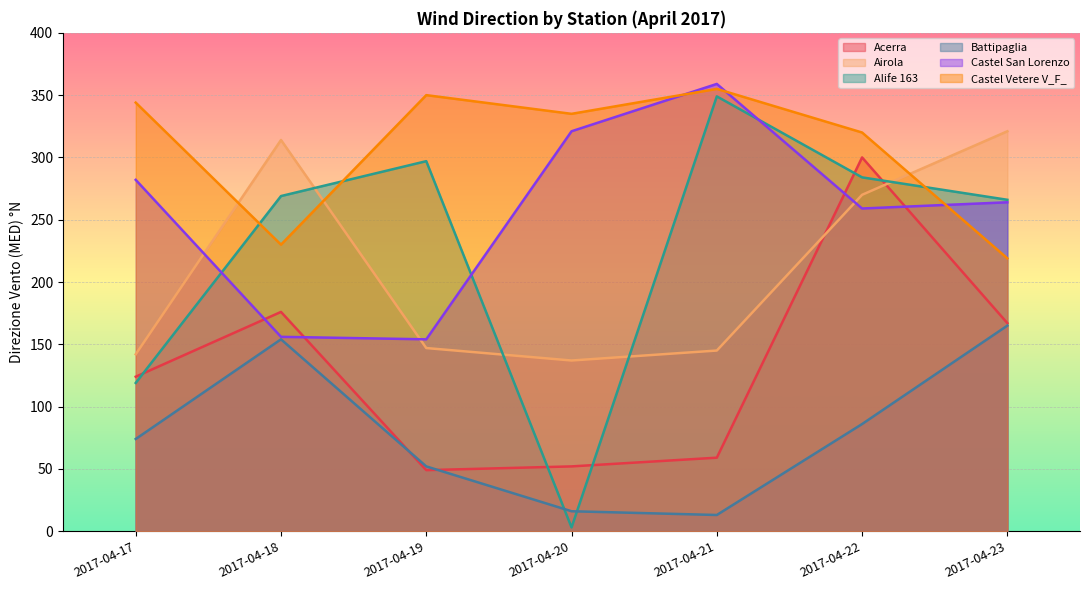

How many values in the Airola series are below 147?

3